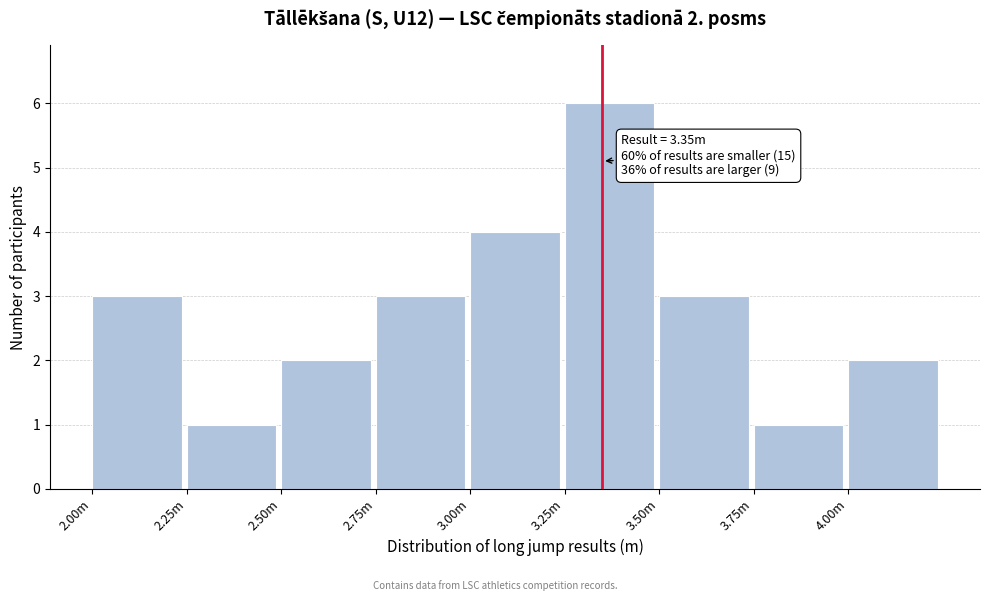

Reading left to right, extract all data points from this chart.

3	1	2	3	4	6	3	1	2